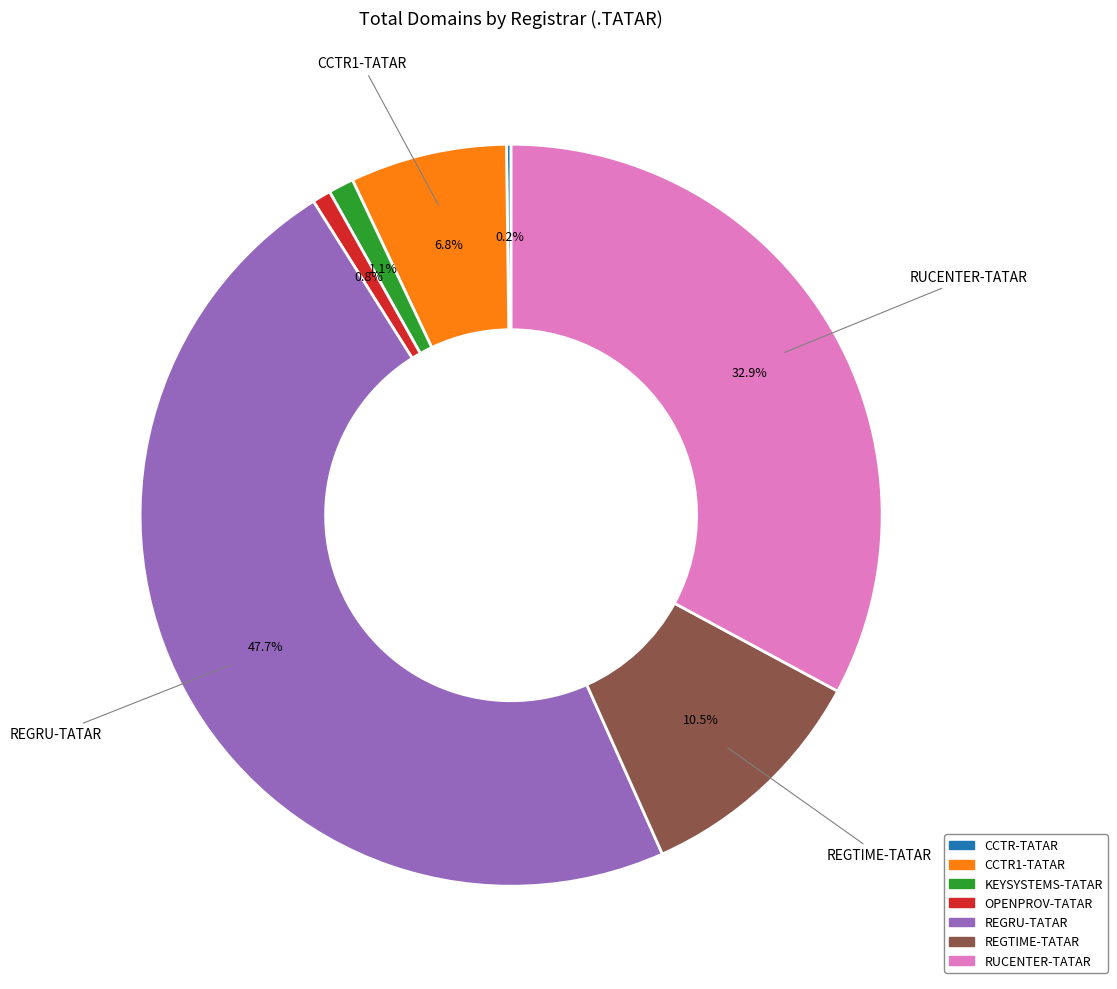

Which slice is the largest?

REGRU-TATAR